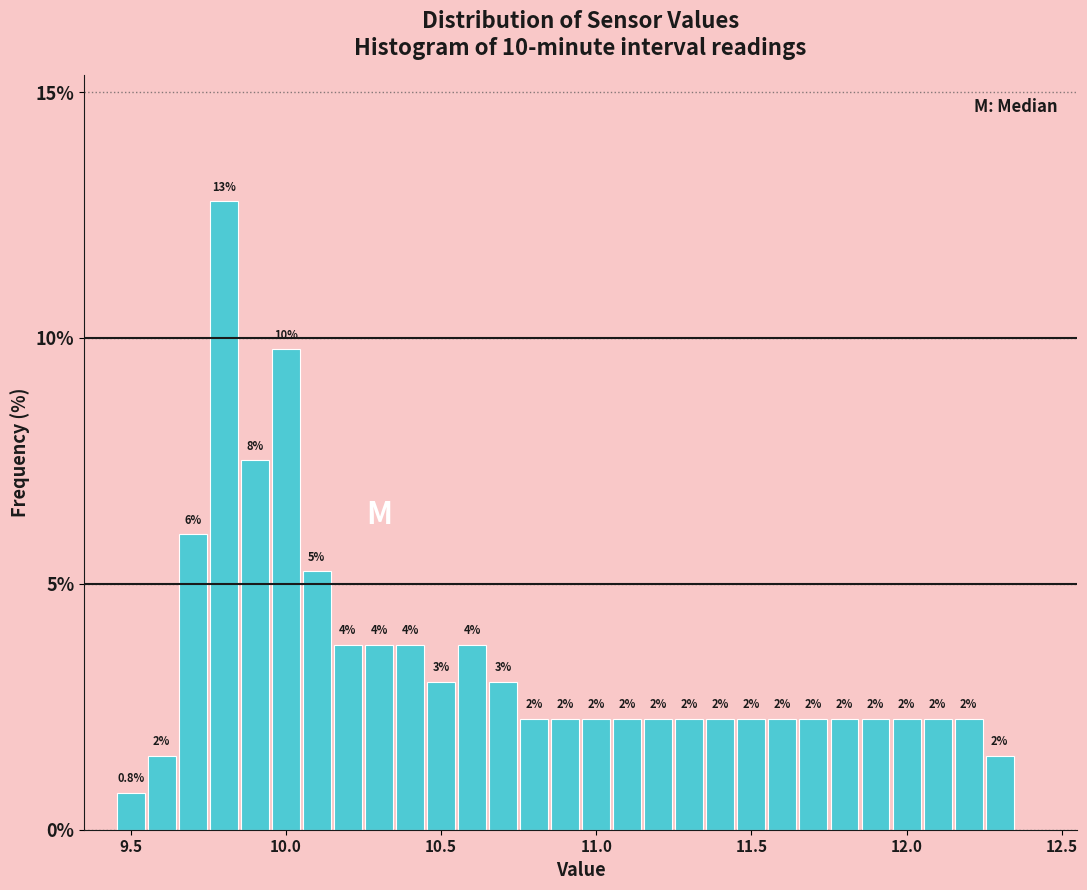

Around what value on the x-axis is the tallest bar? Give the approximate position of its centre, as read against the axis.

9.80